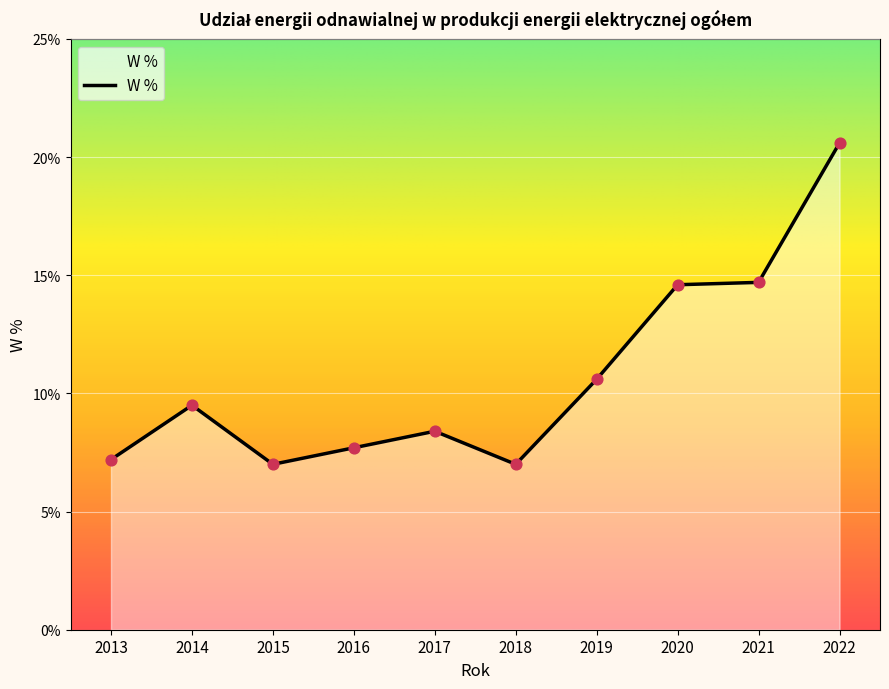

What is the ratio of the value at 2015 to the value at 2020?

0.5